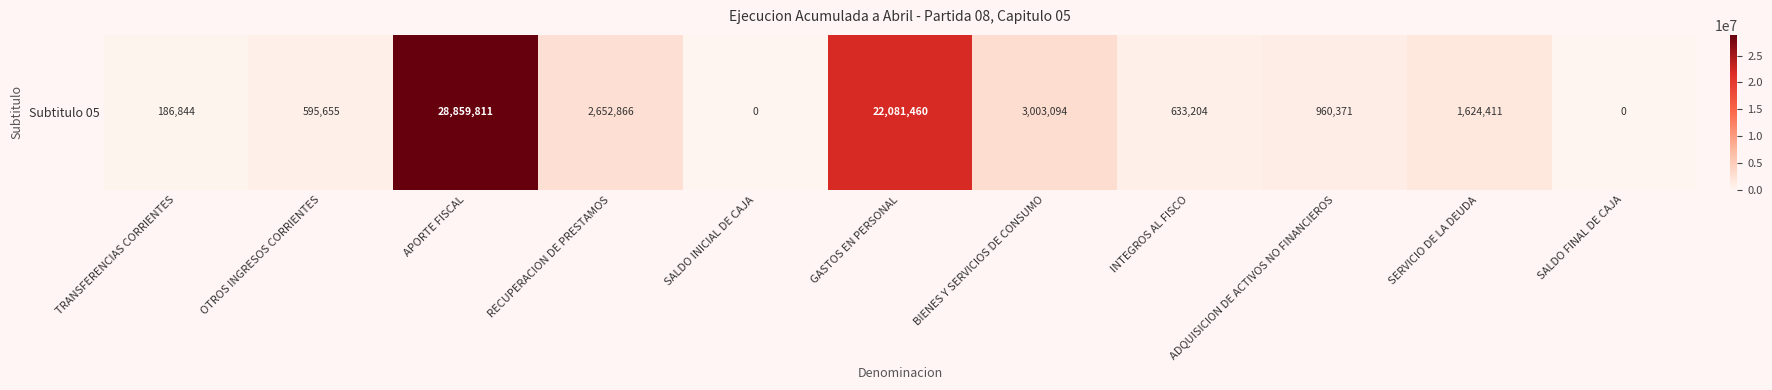

Which category has the highest value across all series?

APORTE FISCAL